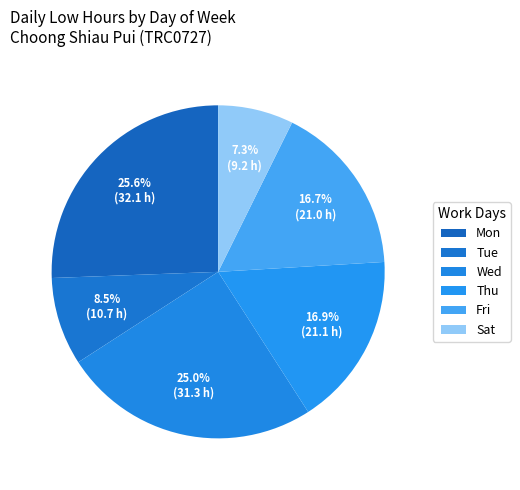

Which slice is the smallest?

26-Sat